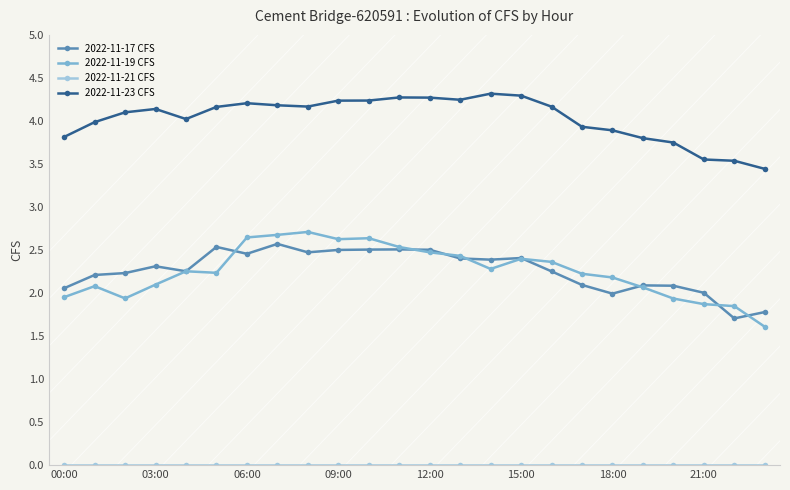

Which series has the largest range (max minus min)?

2022-11-19 CFS